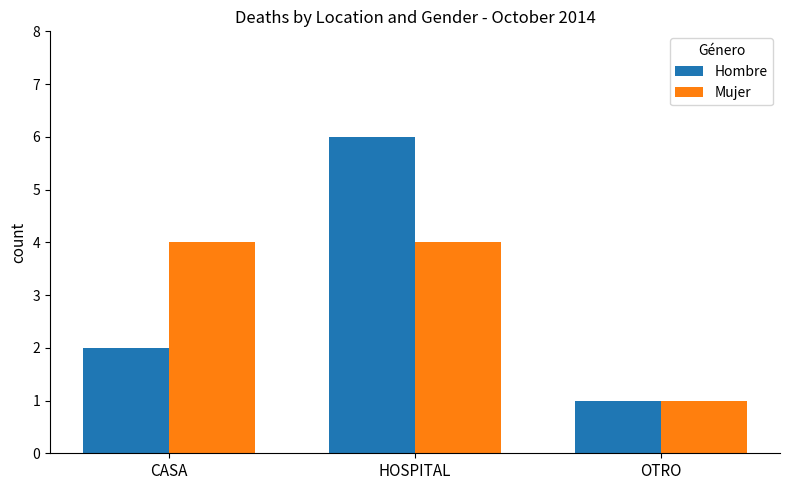

What is the average value of the Mujer series?

3